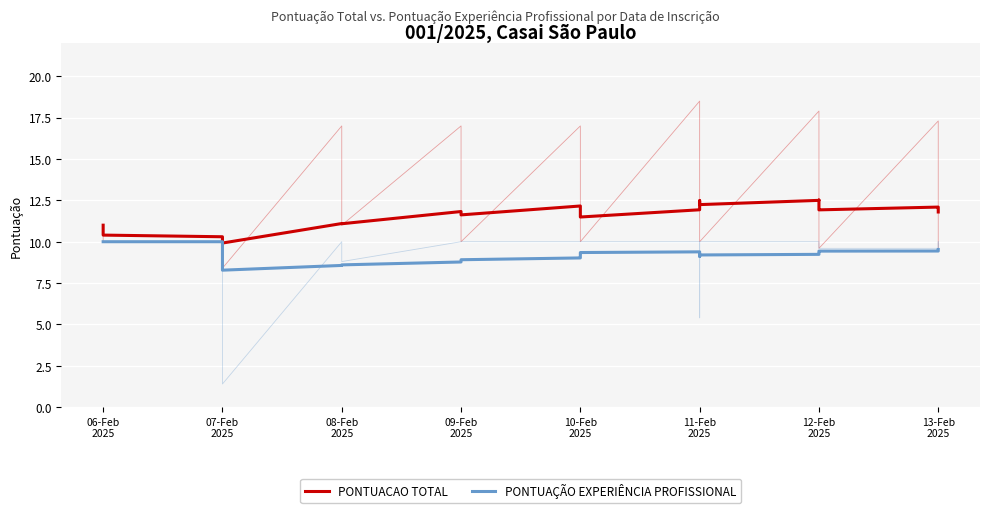

True or false: PONTUACAO TOTAL and PONTUAÇÃO EXPERIÊNCIA PROFISSIONAL intersect in this chart.

False